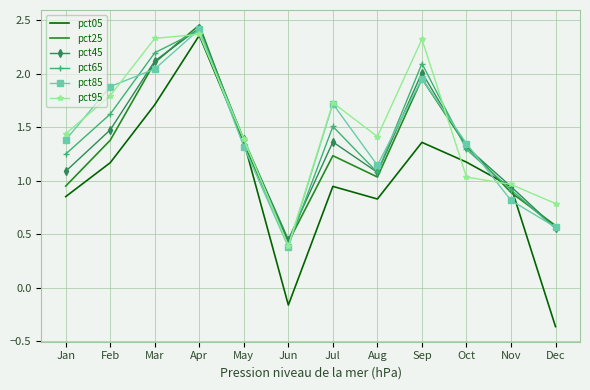

Is it true that pct95 equals 2.3 at Sep?

True